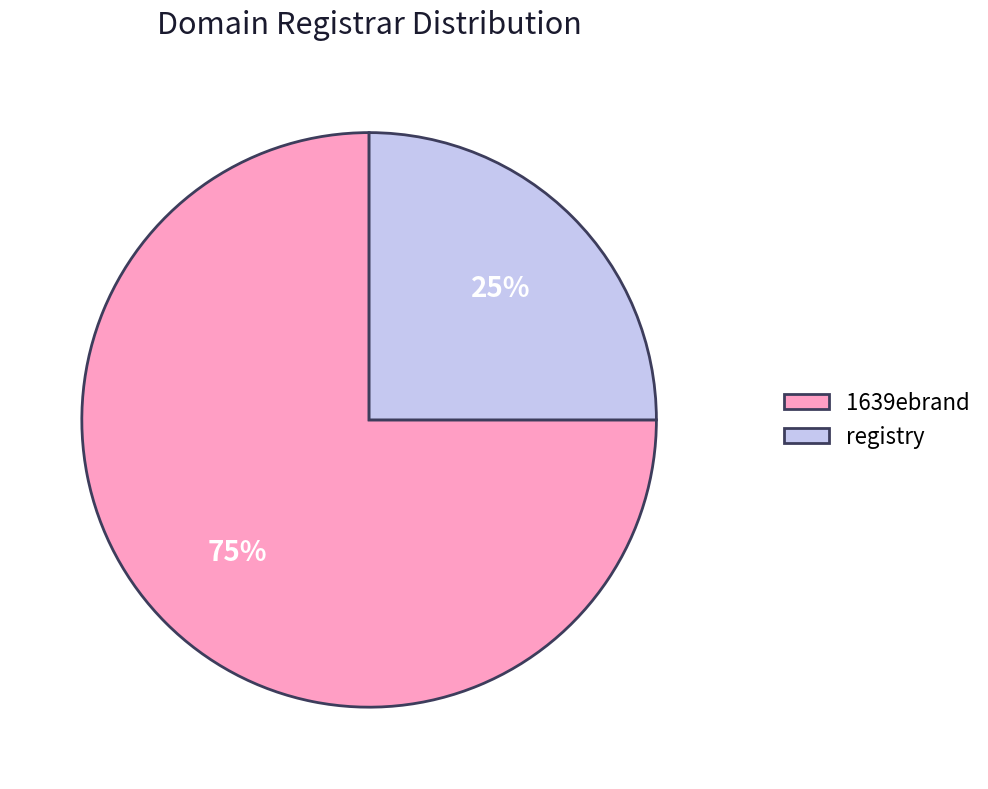

Which has a higher value, registry or 1639ebrand?

1639ebrand